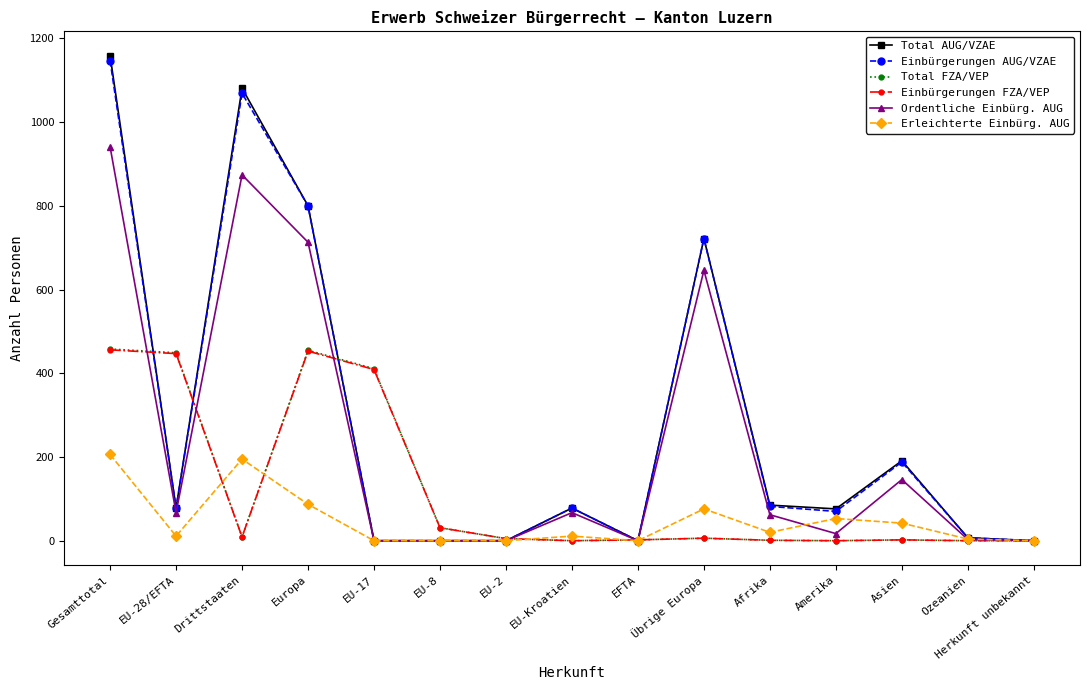

Where do Einbürgerungen FZA/VEP and Ordentliche Einbürg. AUG first cross each other?

Gesamttotal and EU-28/EFTA